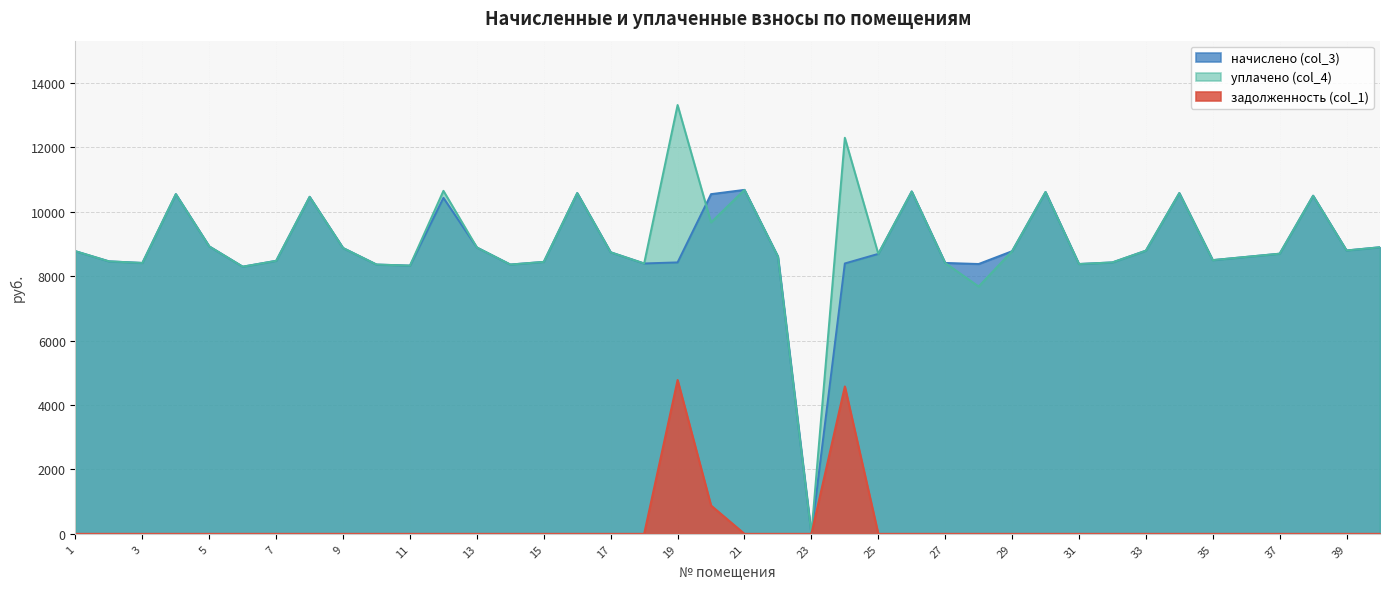

The уплачено (col_4) series shows 0.0 at 23. True or false?

True